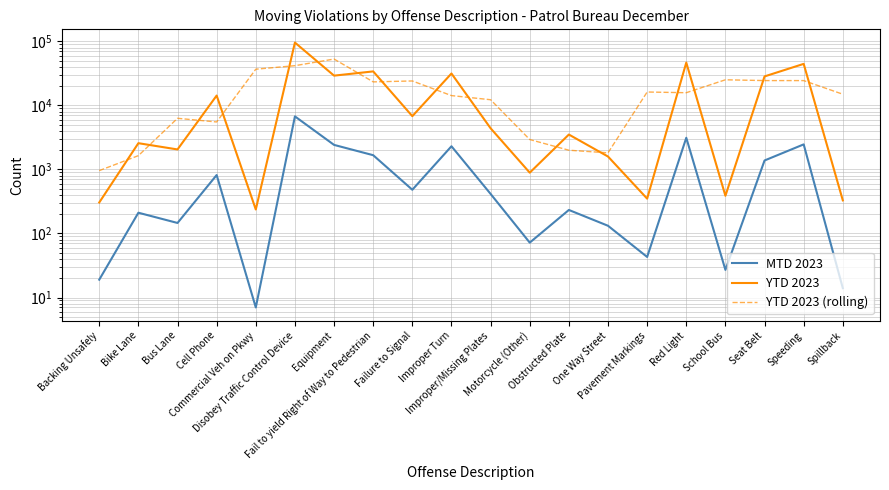

Which series has the widest spread of values?

YTD 2023